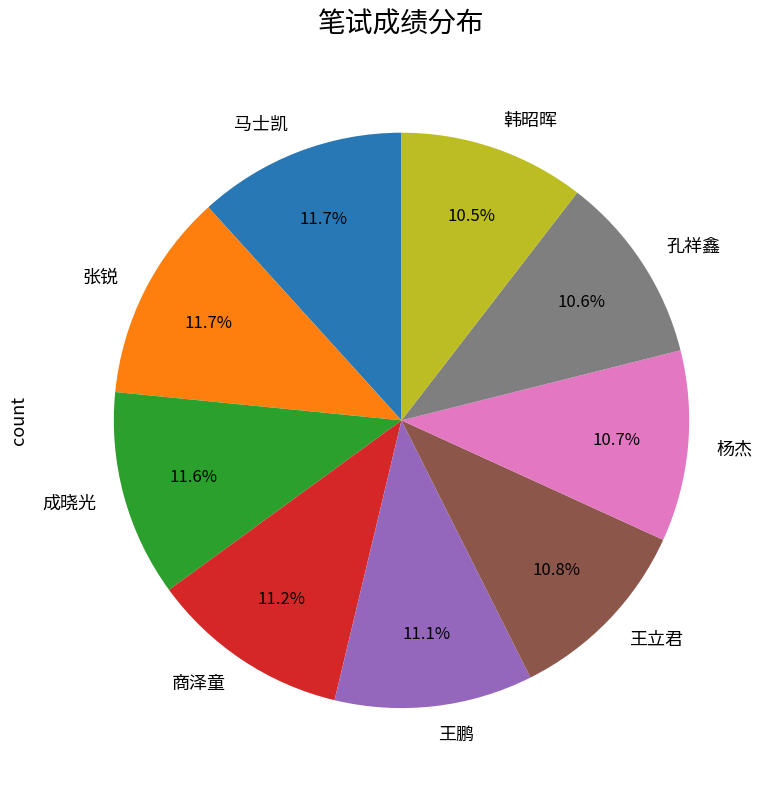

True or false: 马士凯 accounts for 12% of the total.

True